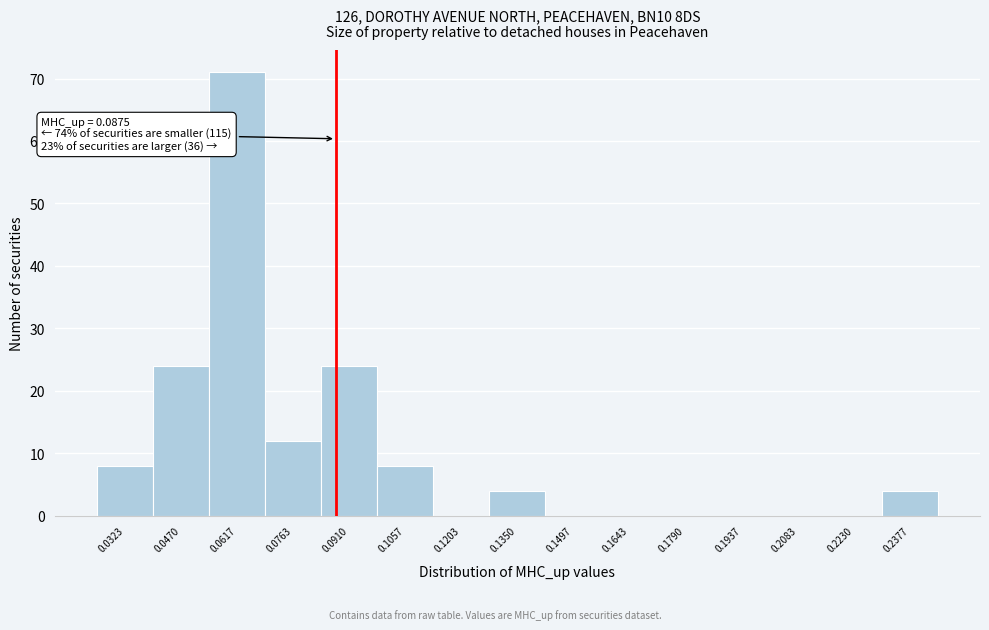

Which range on the x-axis has the tallest bar?

0.054 to 0.070